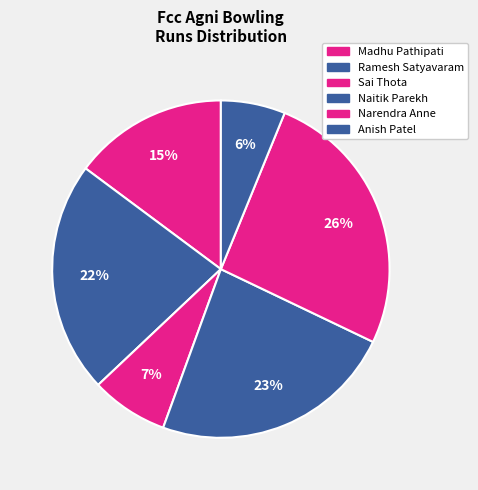

Is it true that Naitik Parekh is 23% of the pie?

True